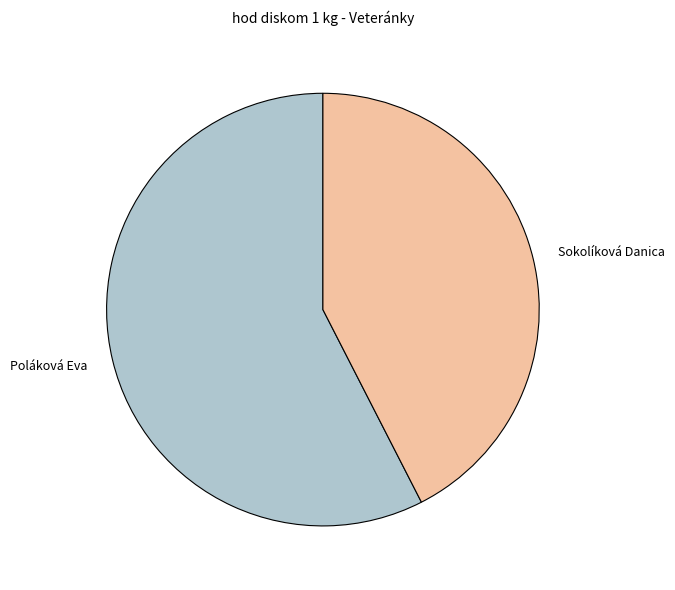

Between Poláková Eva and Sokolíková Danica, which is larger?

Poláková Eva